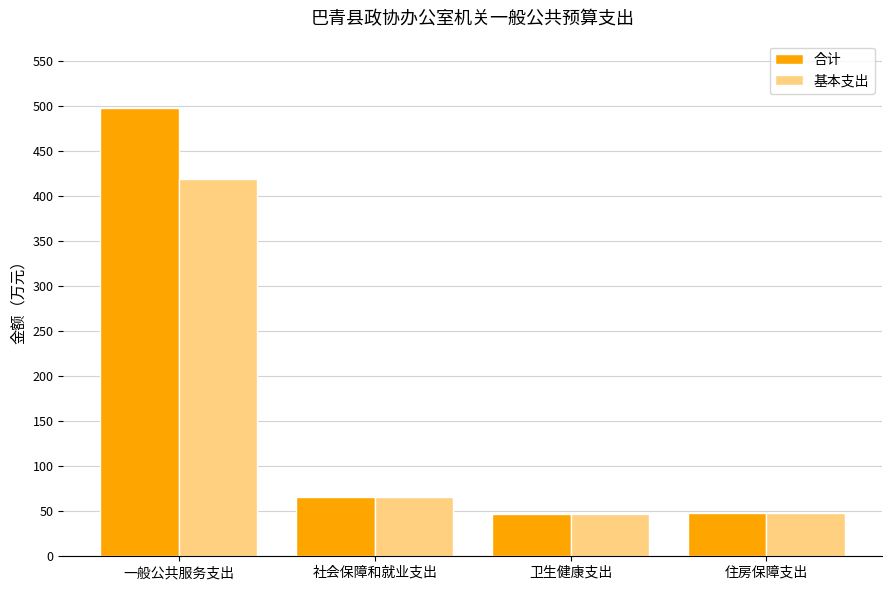

Read the 基本支出 value at 一般公共服务支出.

419.1